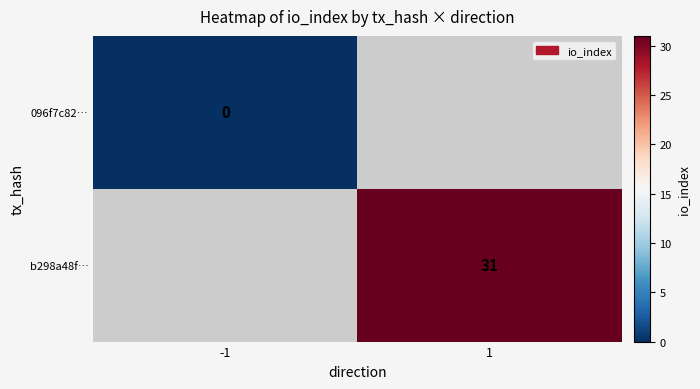

The value of b298a48f… at 1 is 31.0. True or false?

True